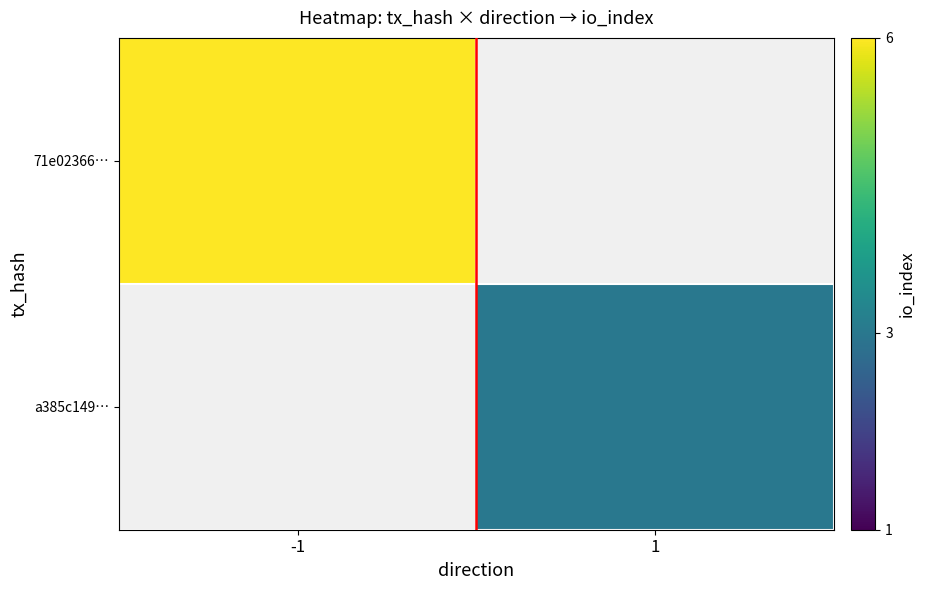

What is the smallest value displayed?

3.0